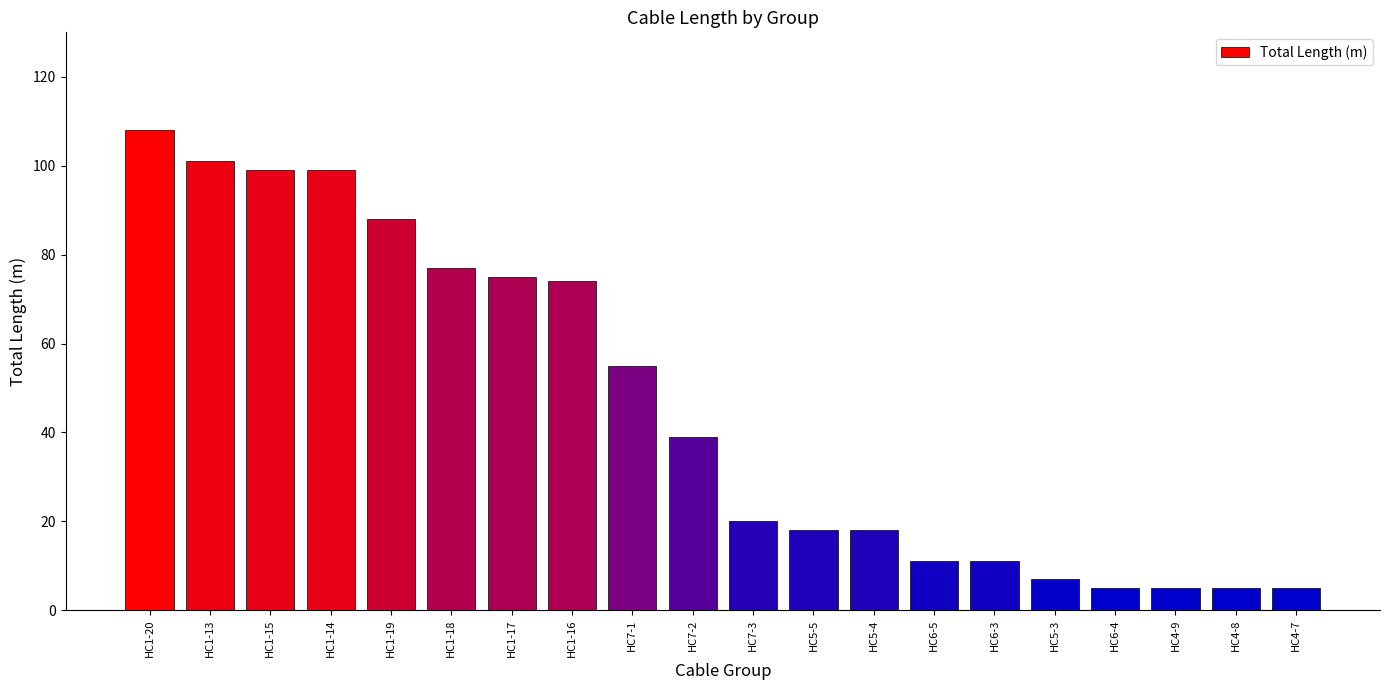

What is the label of the 11th bar from the right?

НС7-2